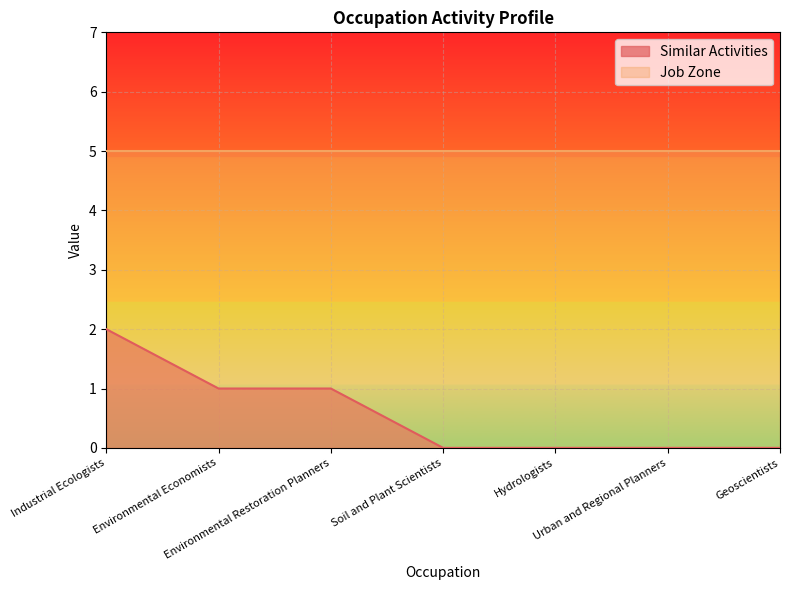

How many lines are shown in the chart?

2